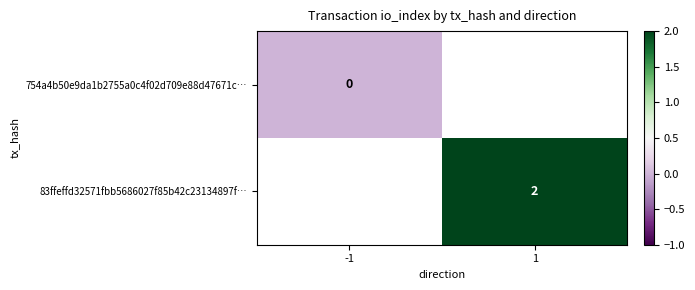

The value of 83ffeffd32571fbb5686027f85b42c23134897f… at 1 is 3. True or false?

False